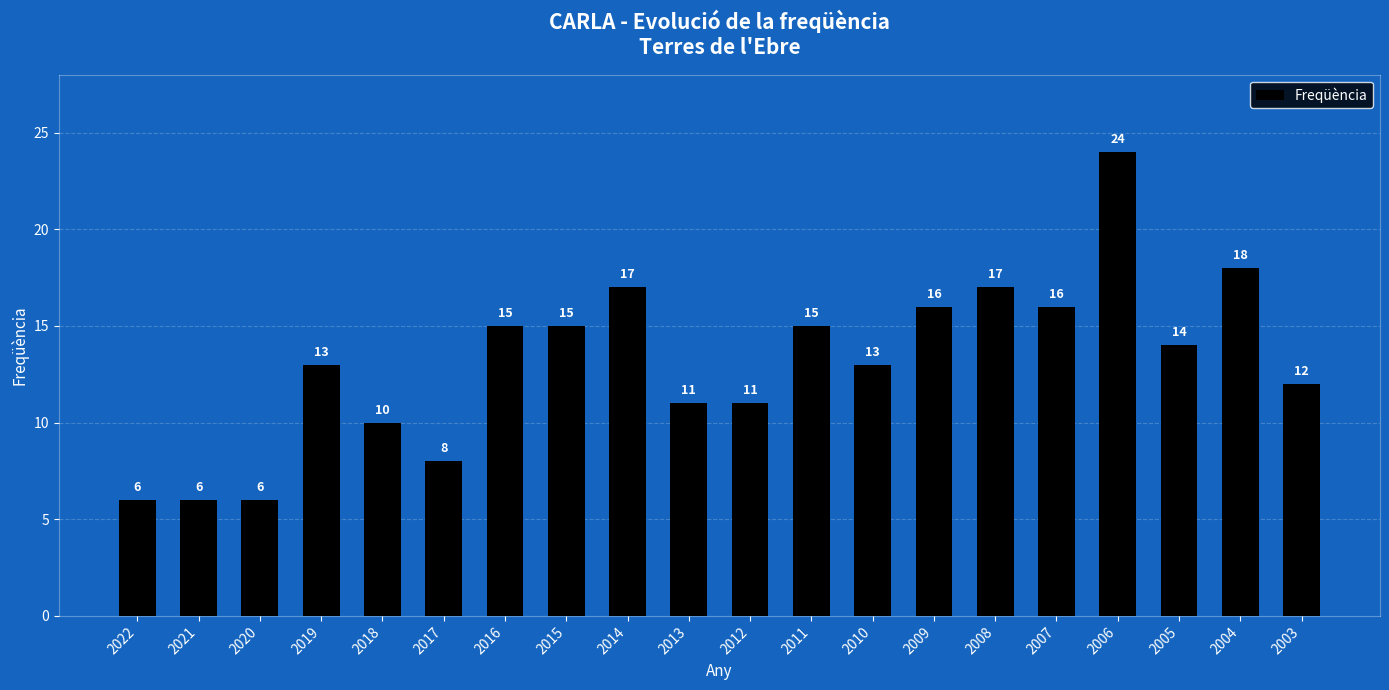

What is the difference between the values at 2008 and 2007?

1